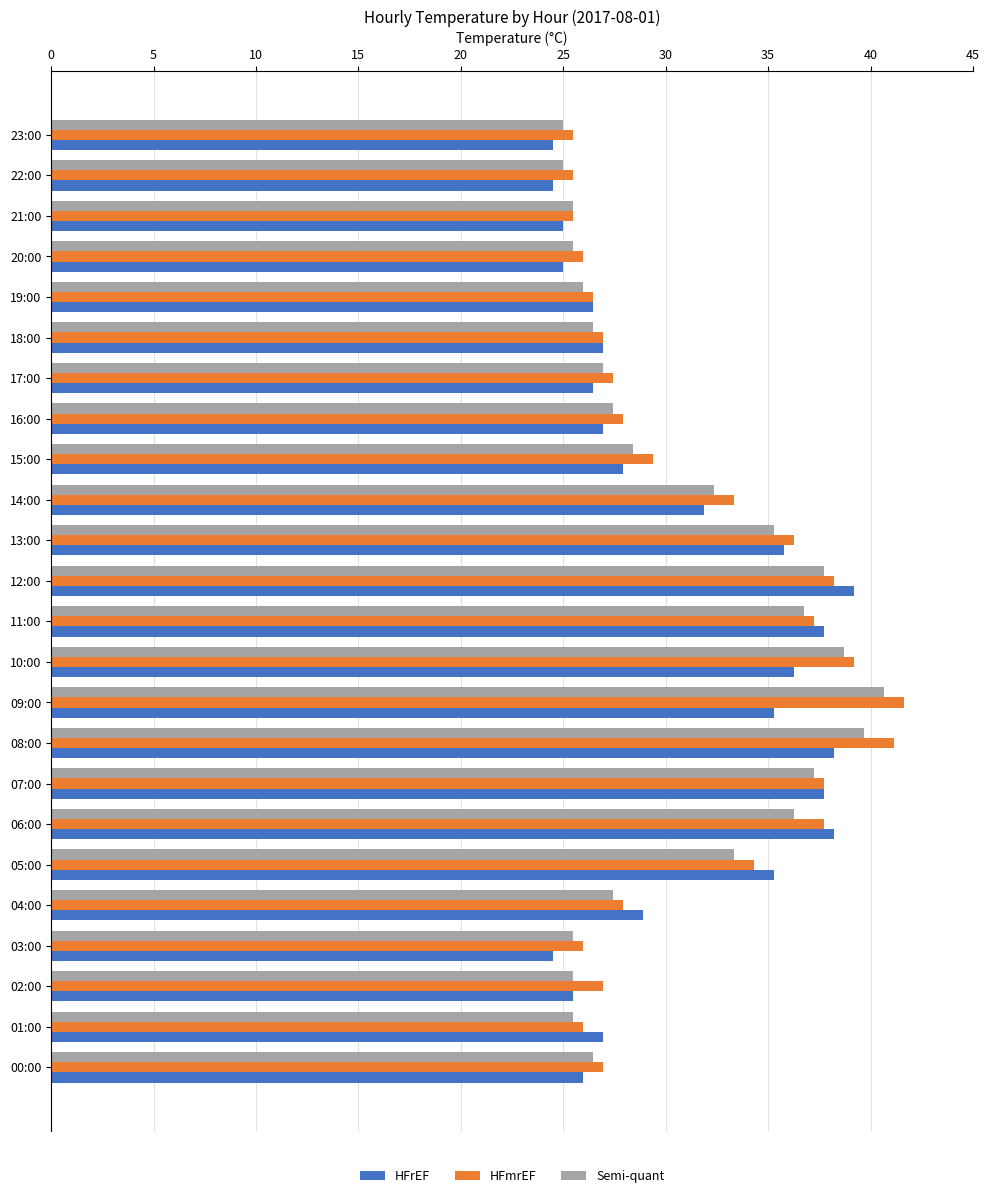

What are all the series names shown in the legend?

HFrEF, HFmrEF, Semi-quant